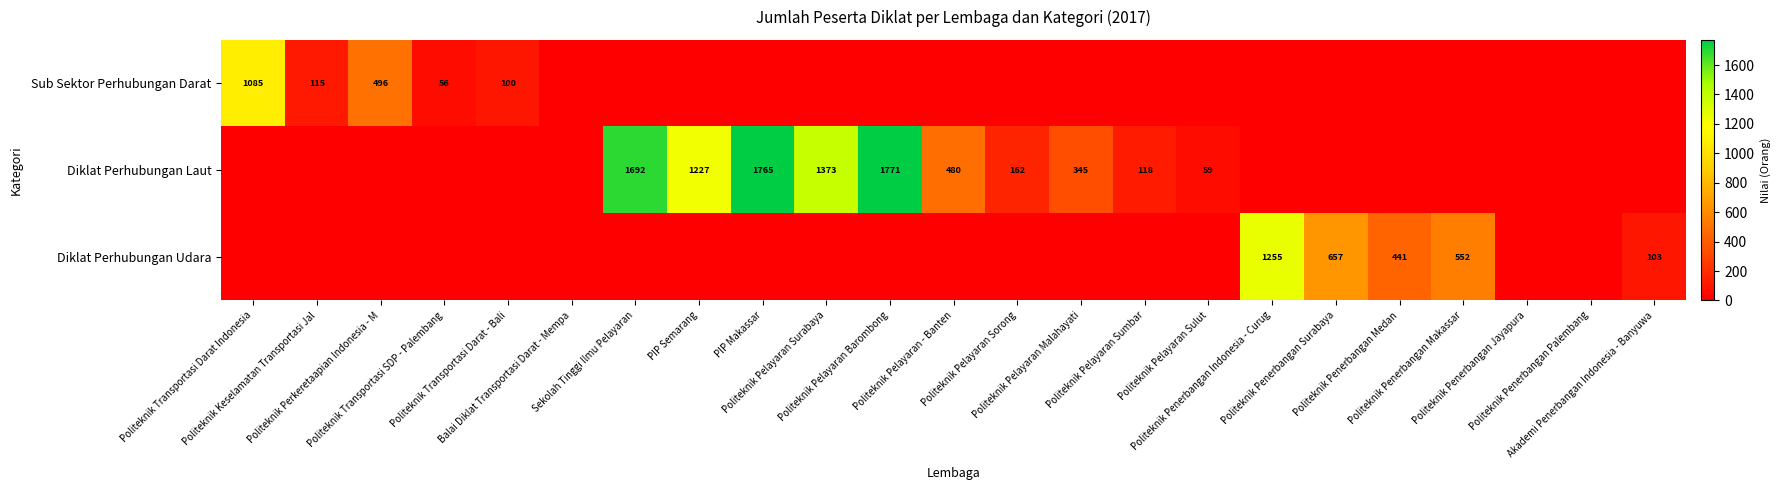

Is it true that Diklat Perhubungan Laut equals 891 at Politeknik Penerbangan Indonesia - Curug?

False